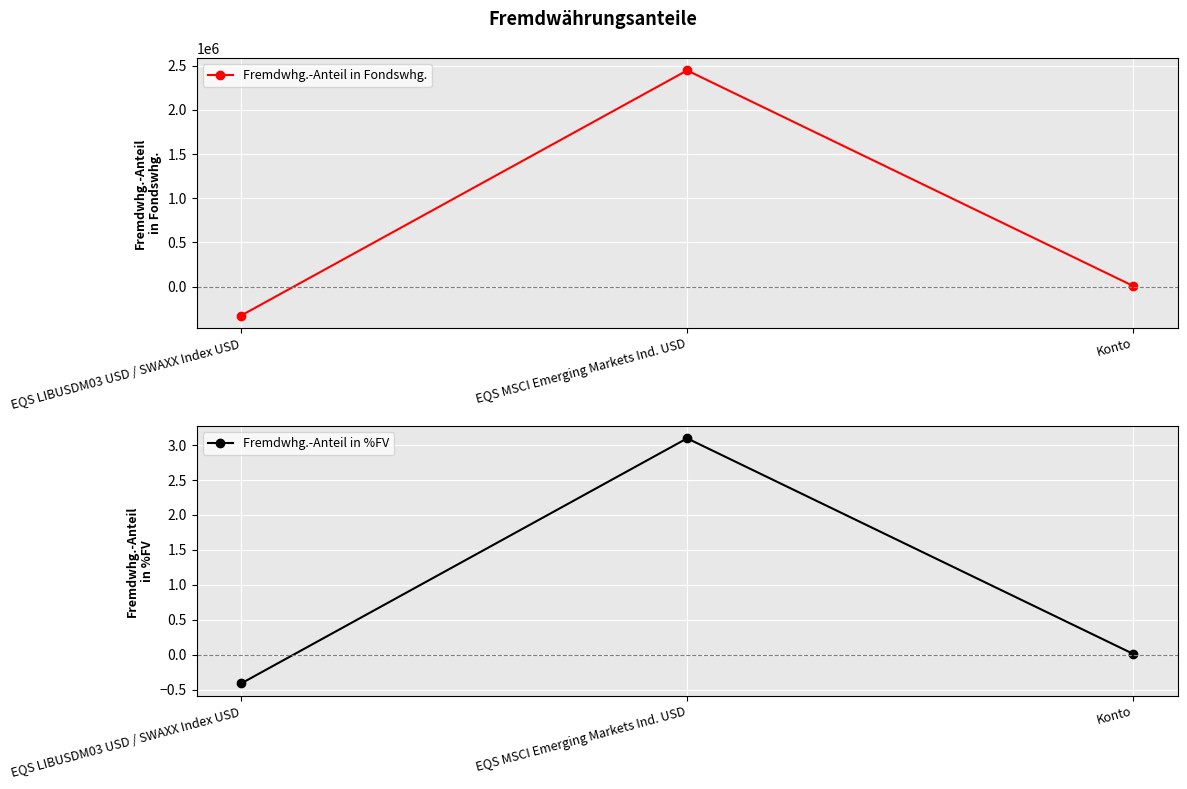

Which series has the largest total across all categories?

Fremdwhg.-Anteil in Fondswhg.